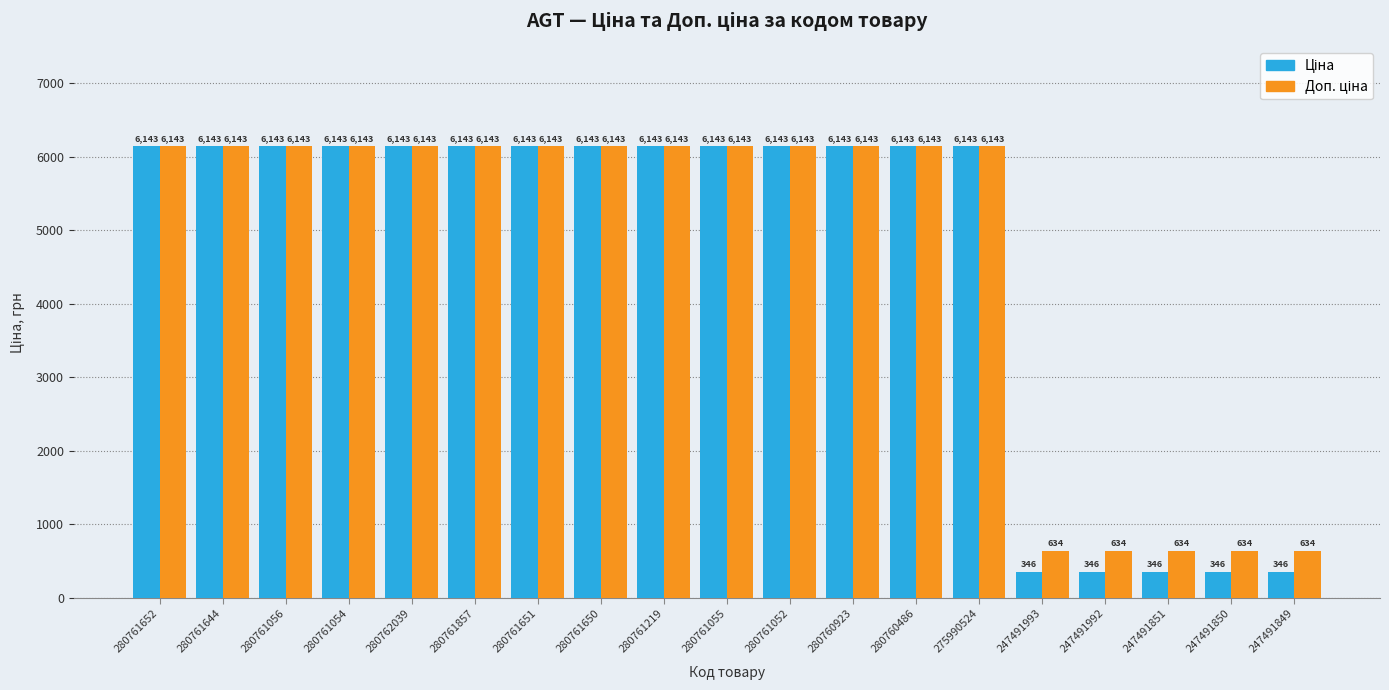

What is the minimum value shown in the chart?

345.6